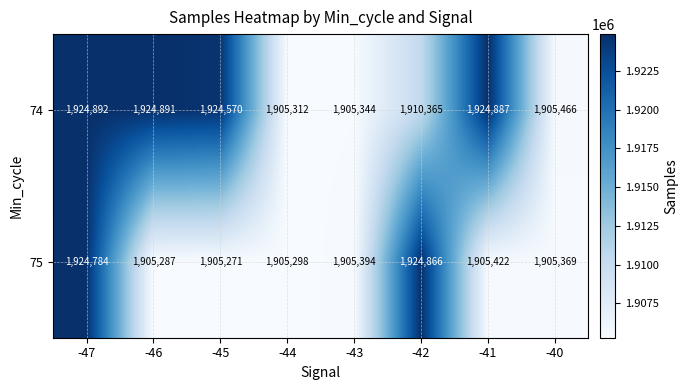

At how many categories does at least one series exceed 1907240?

5